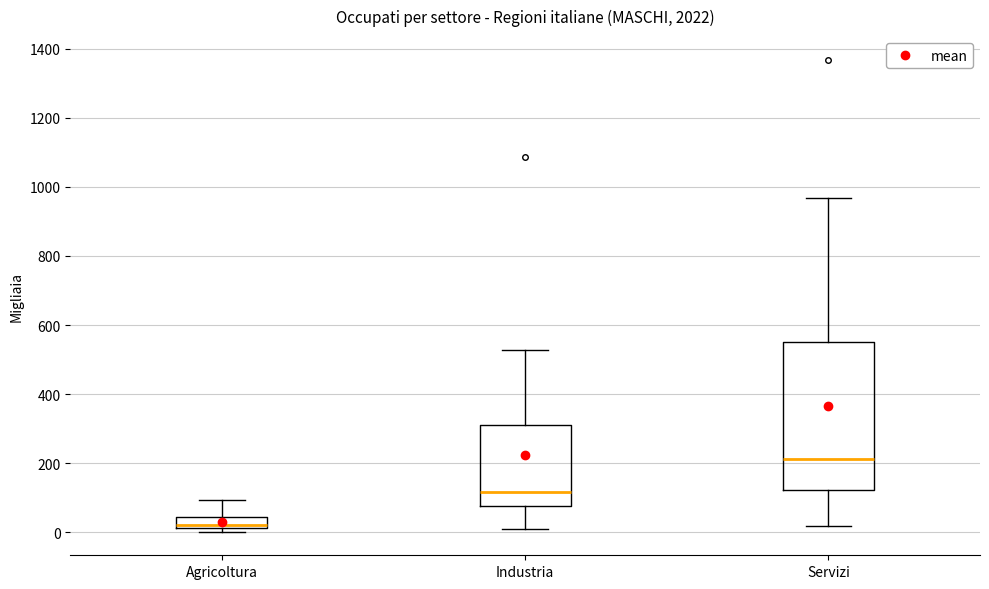

Reading left to right, transcribe this box plot: for each box, give where its median line is, the range the box spans, and where its two whiskers end, as read against the y-axis. The values are not printed on the chart, so give them approximately, as read against the axis.

Agricoltura: median 20 (just above the box's lower edge), box 20 to 40, whiskers 0 to 100
Industria: median 120, box 80 to 320, whiskers 0 to 520
Servizi: median 220, box 120 to 560, whiskers 20 to 960